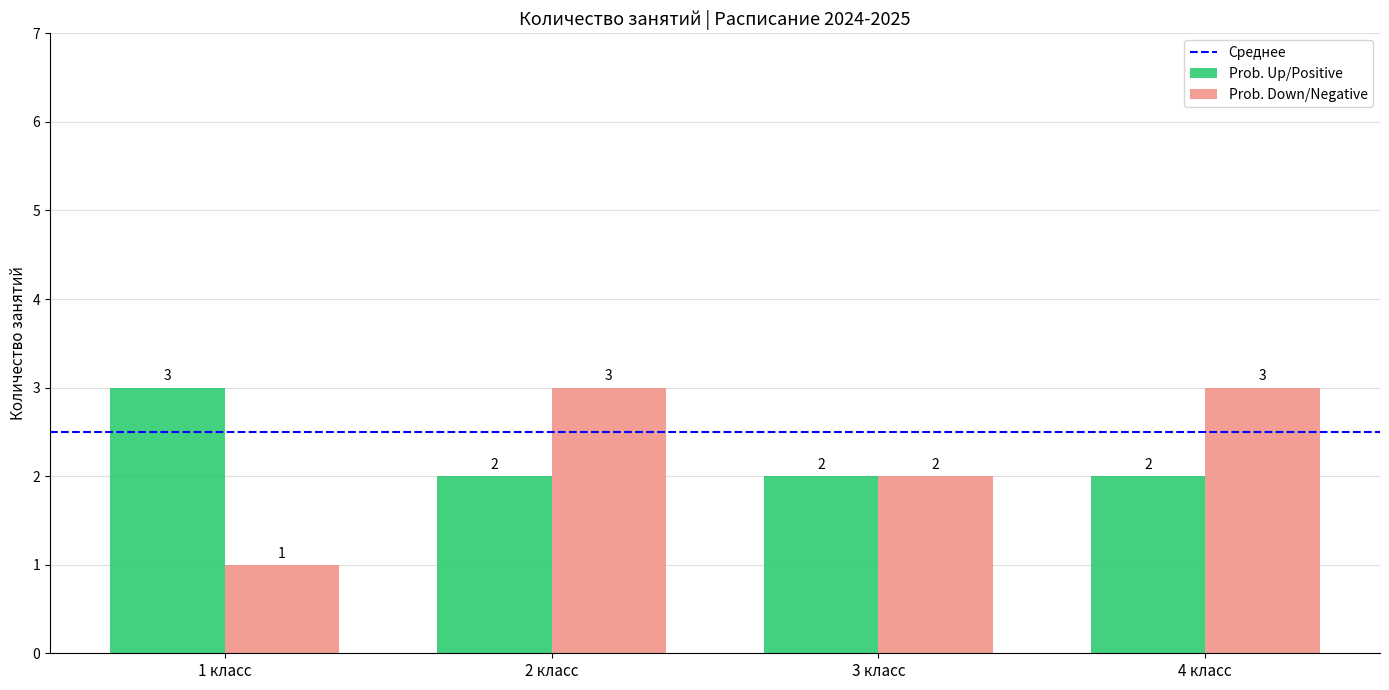

What is the minimum value for Prob. Up/Positive?

2